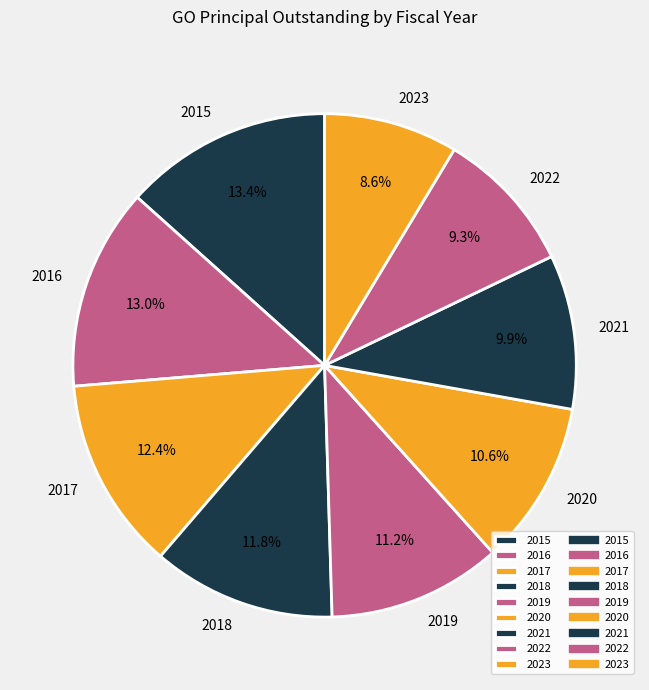

True or false: 2020 accounts for 3% of the total.

False